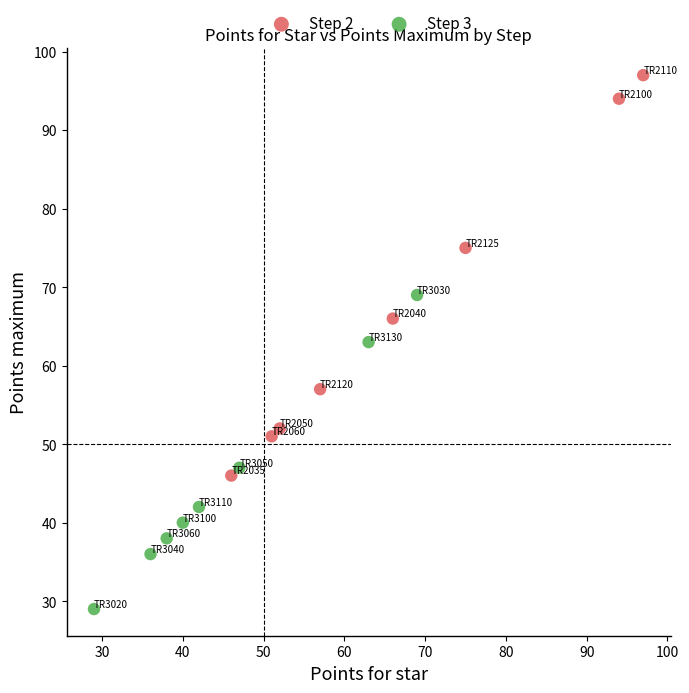

Which series has the largest Y range (max minus min)?

Step 2